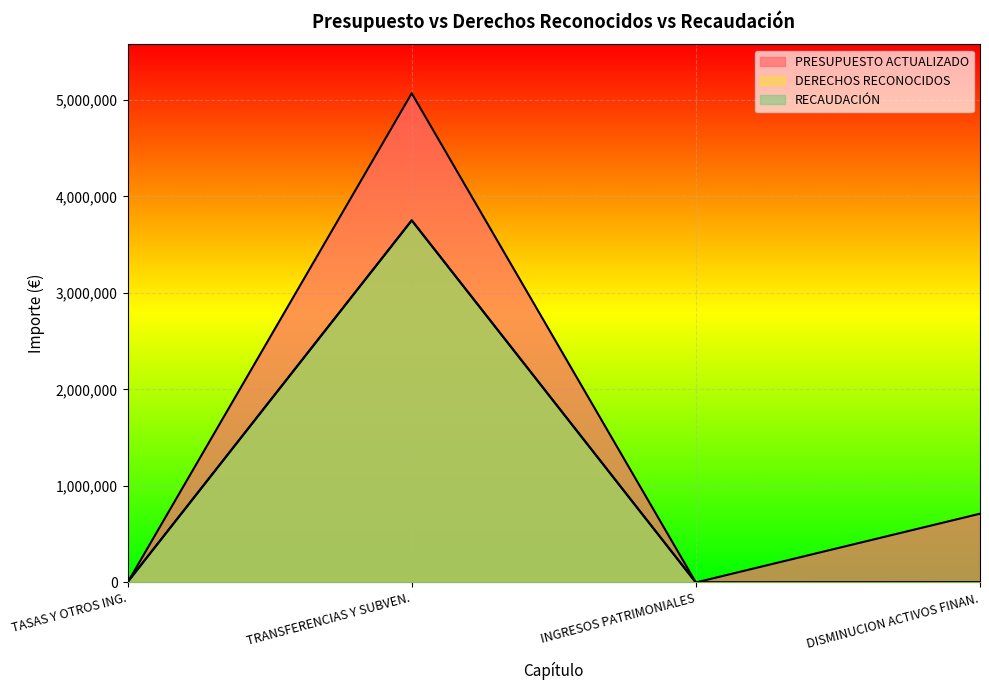

At how many categories does at least one series exceed 2645206?

1